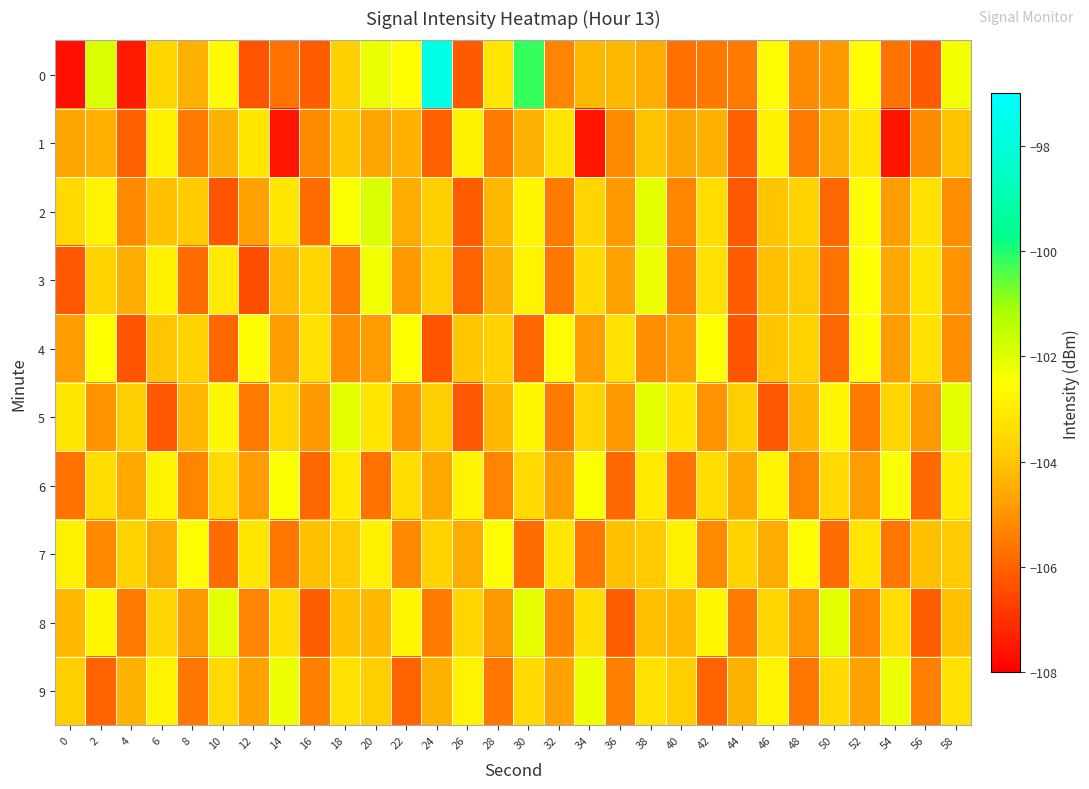

How many categories are shown in the chart?

30